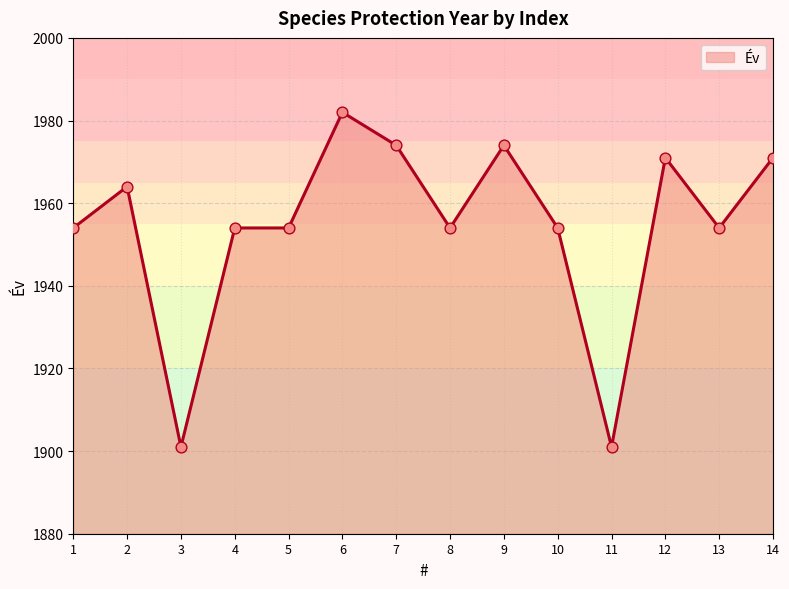

Approximately how many times larger is the value at 6 compared to 12?

1.0